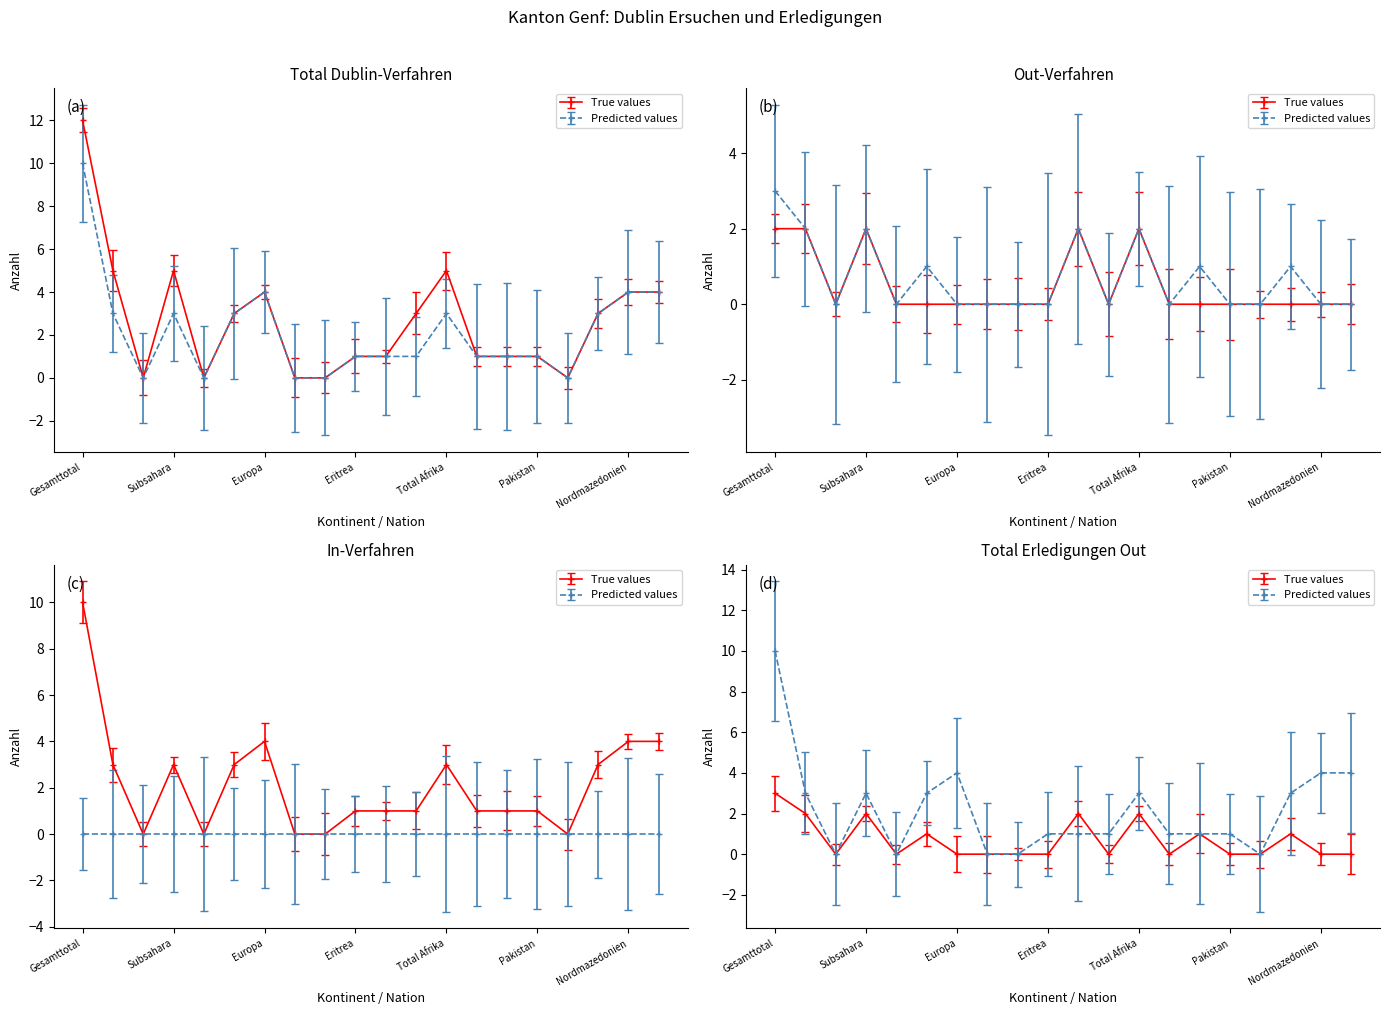

Which series has the largest total across all categories?

Total Dublin-Verfahren